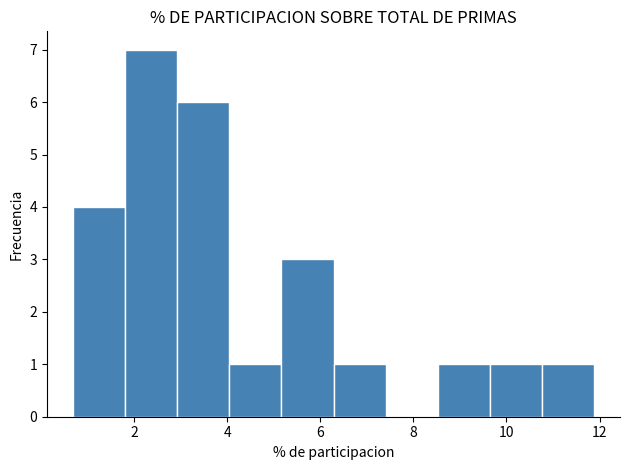

Reading left to right, transcribe this chart: for each bar, give the range it covers on the x-axis and its height. Neither the bar edges nor the heights are printed on the chart, so give them approximately, as read against the axes.

0.6 to 1.8: 4
1.8 to 3.0: 7
3.0 to 4.0: 6
4.0 to 5.2: 1
5.2 to 6.2: 3
6.2 to 7.4: 1
7.4 to 8.6: 0
8.6 to 9.6: 1
9.6 to 10.8: 1
10.8 to 11.8: 1